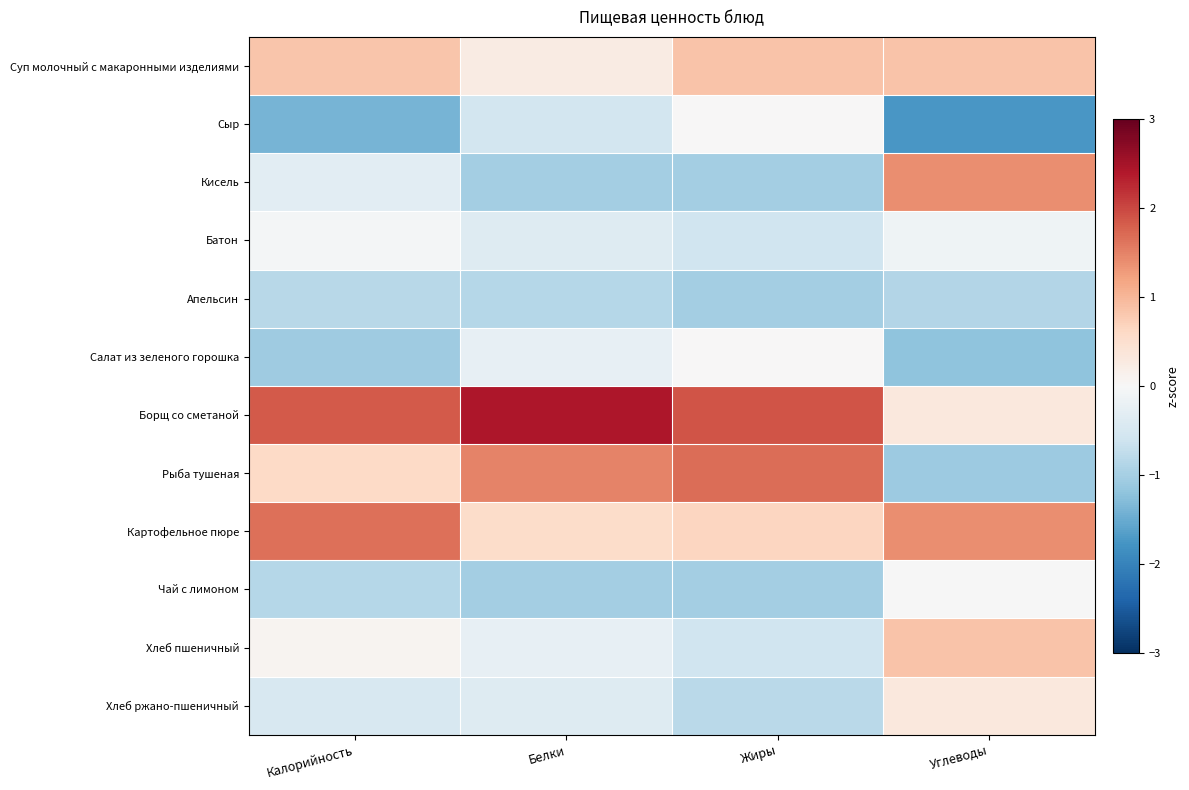

At how many categories does at least one series exceed 2?

1